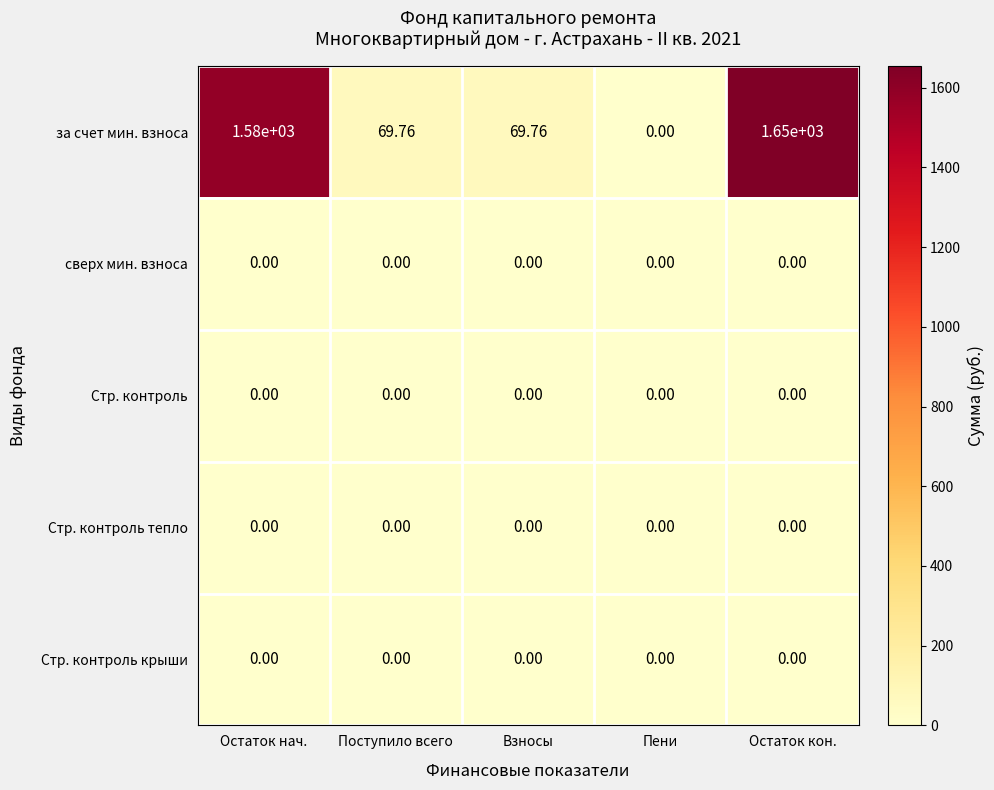

At how many categories does at least one series exceed 415?

2